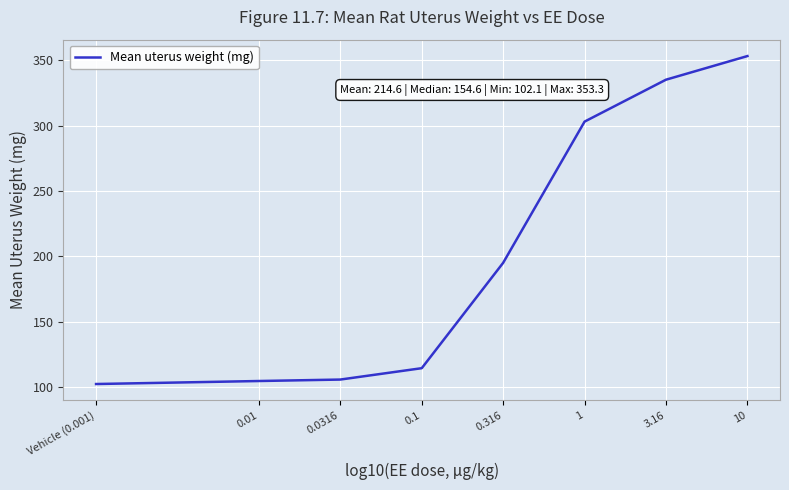

Does the chart display data point markers on the line(s)?

No